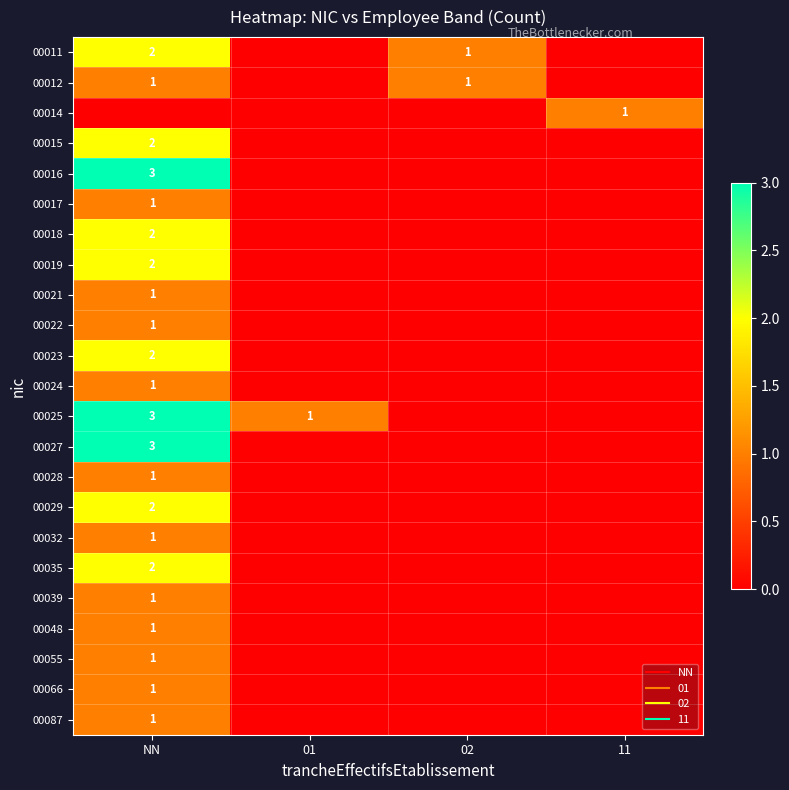

At NN, list the series in order from largest to smallest.

00016, 00025, 00027, 00011, 00015, 00018, 00019, 00023, 00029, 00035, 00012, 00017, 00021, 00022, 00024, 00028, 00032, 00039, 00048, 00055, 00066, 00087, 00014